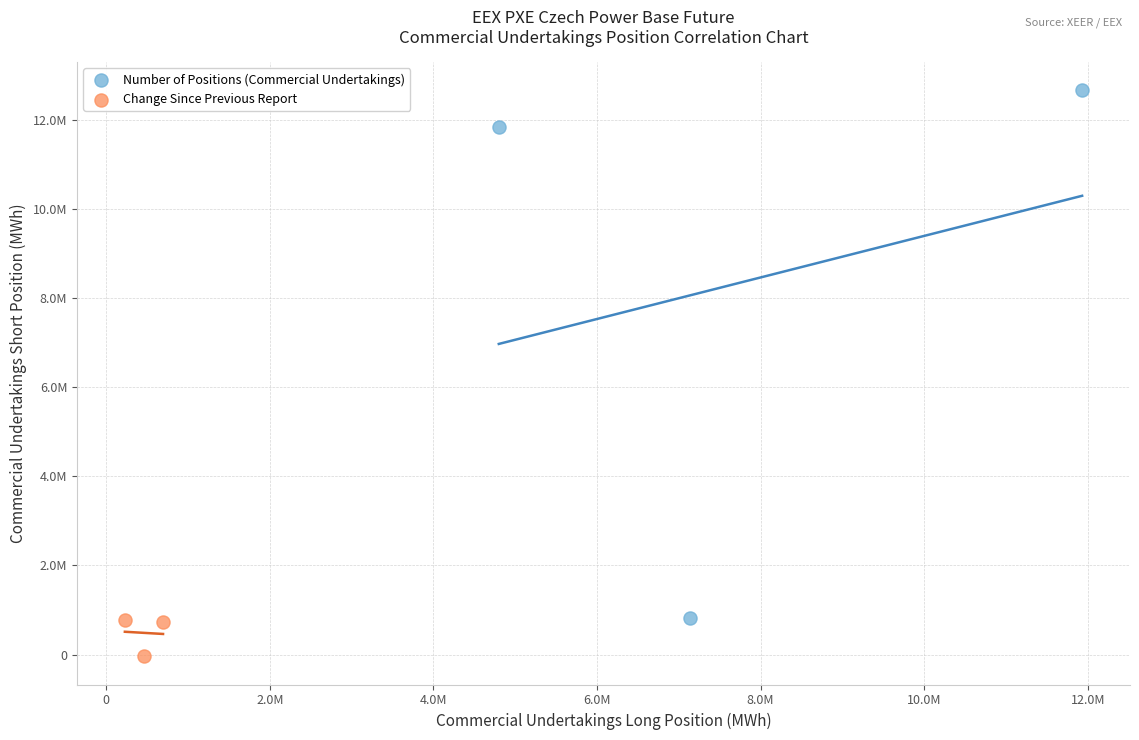

Which series reaches the minimum Y coordinate?

Change Since Previous Report